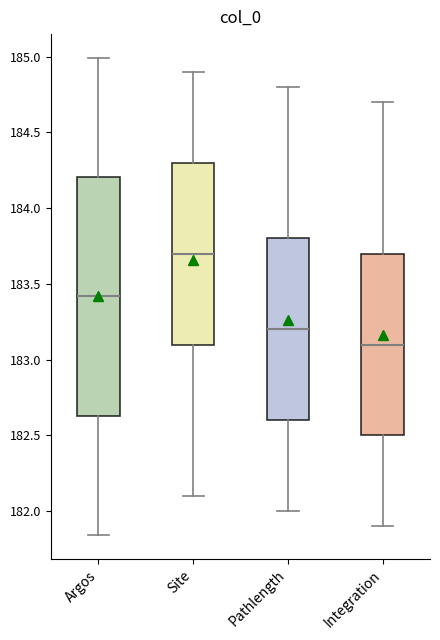

Reading left to right, read every box against the y-axis: the position of its median line, the range the box covers, and the ends of its whiskers. The values are not printed on the chart, so give them approximately, as read against the axis.

Argos: median 183.40, box 182.65 to 184.20, whiskers 181.85 to 185.00
Site: median 183.70, box 183.10 to 184.30, whiskers 182.10 to 184.90
Pathlength: median 183.20, box 182.60 to 183.80, whiskers 182.00 to 184.80
Integration: median 183.10, box 182.50 to 183.70, whiskers 181.90 to 184.70